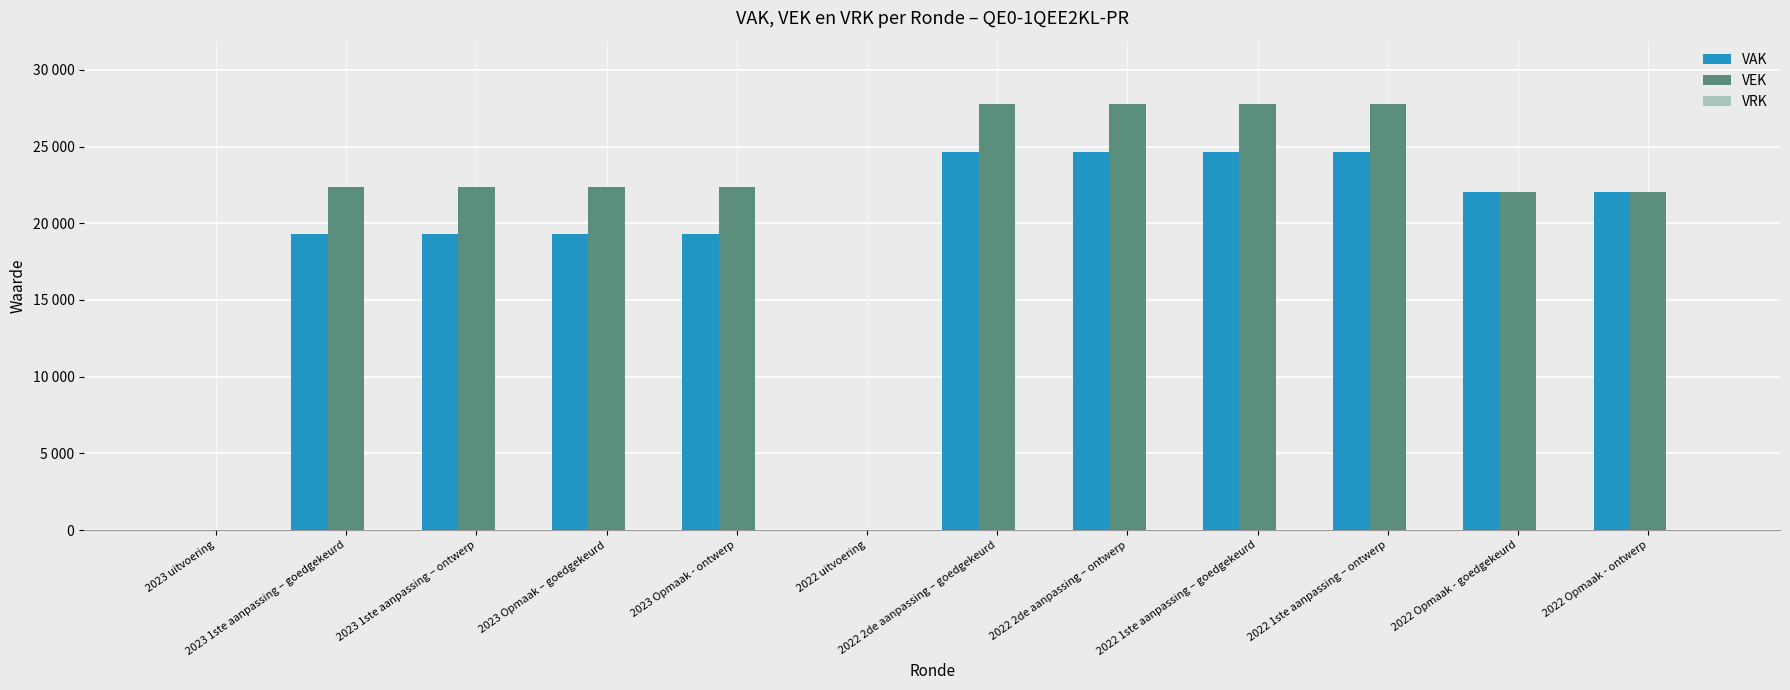

Does the chart contain stacked bars?

No